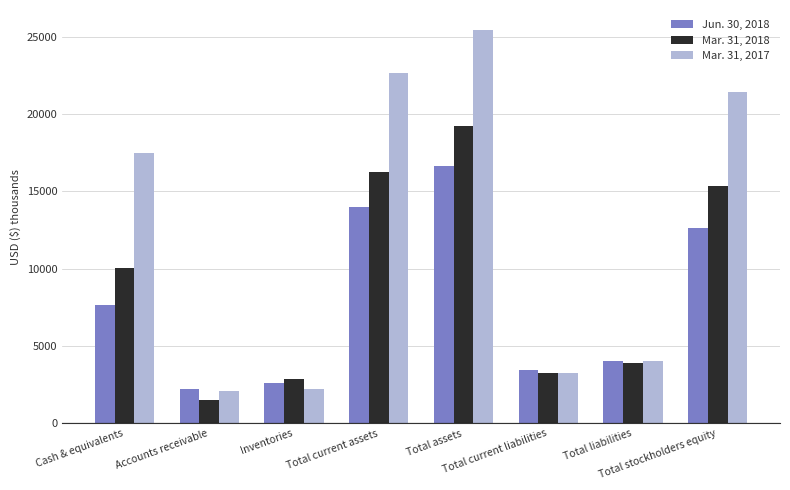

At which category is the sum across all series the highest?

Total assets